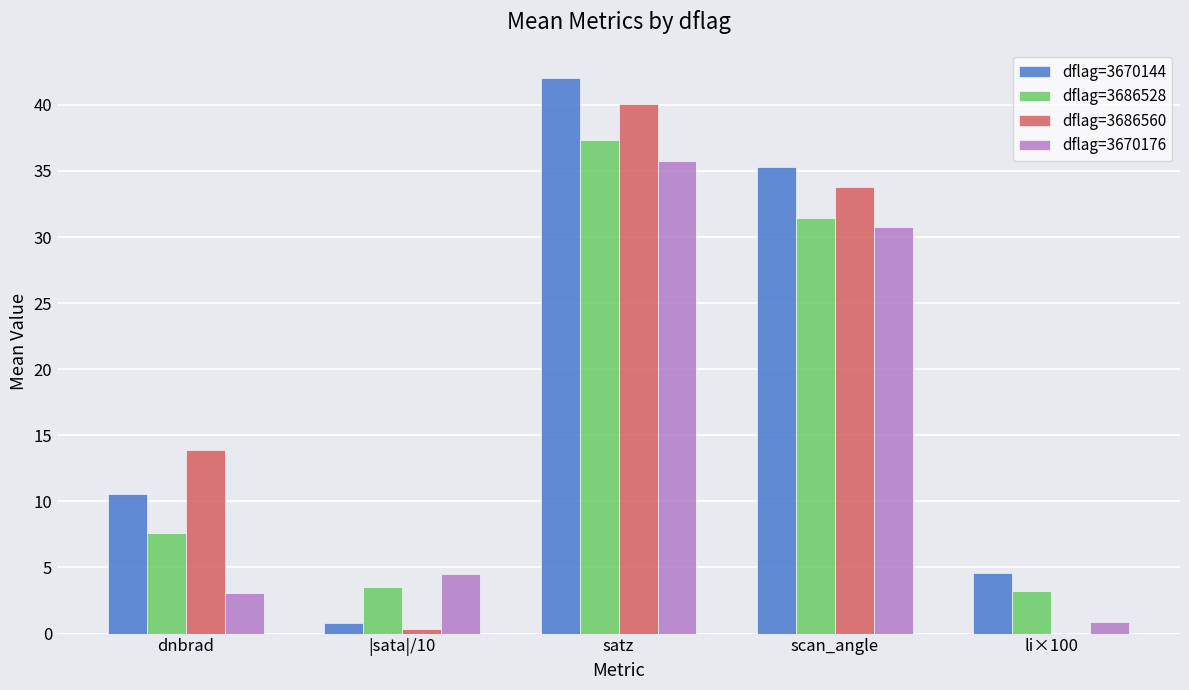

Is it true that dflag=3670144 equals 0.8 at |sata|/10?

True